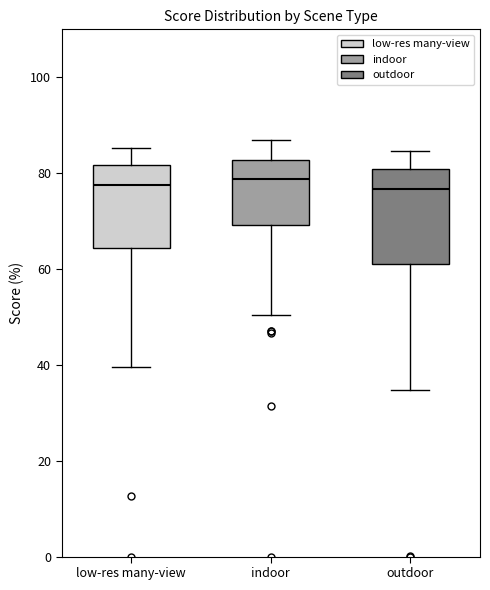

Reading left to right, read every box against the y-axis: the position of its median line, the range the box covers, and the ends of its whiskers. The values are not printed on the chart, so give them approximately, as read against the axis.

low-res many-view: median 78, box 64 to 82, whiskers 40 to 86
indoor: median 78, box 70 to 82, whiskers 50 to 86
outdoor: median 76, box 62 to 80, whiskers 34 to 84